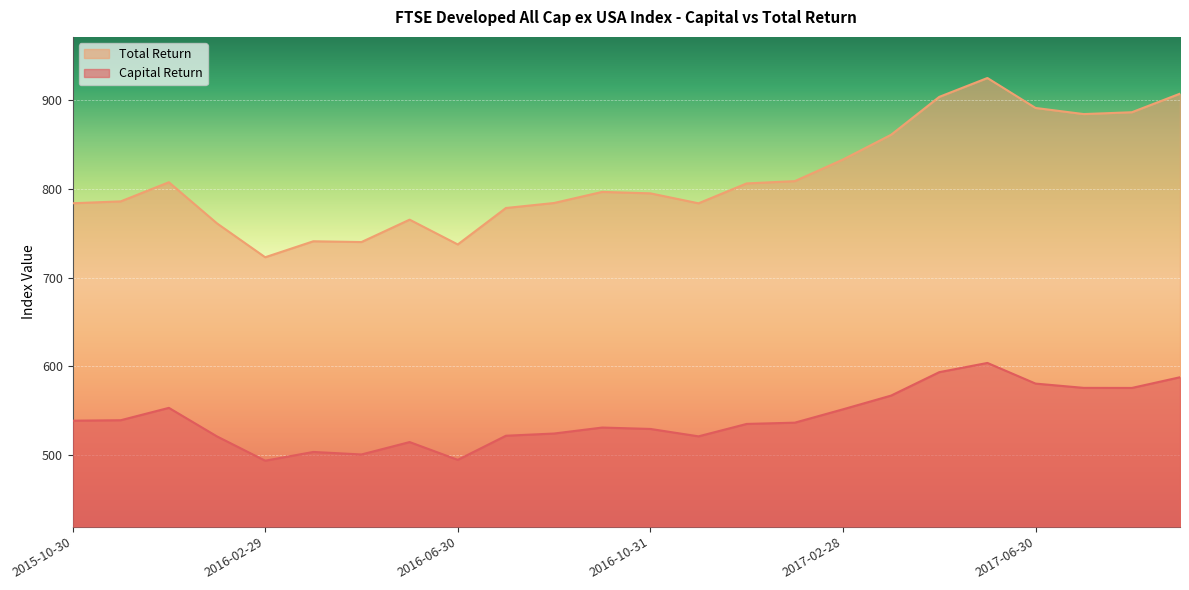

Which has a higher value, 2017-02-28 or 2016-10-31?

2017-02-28